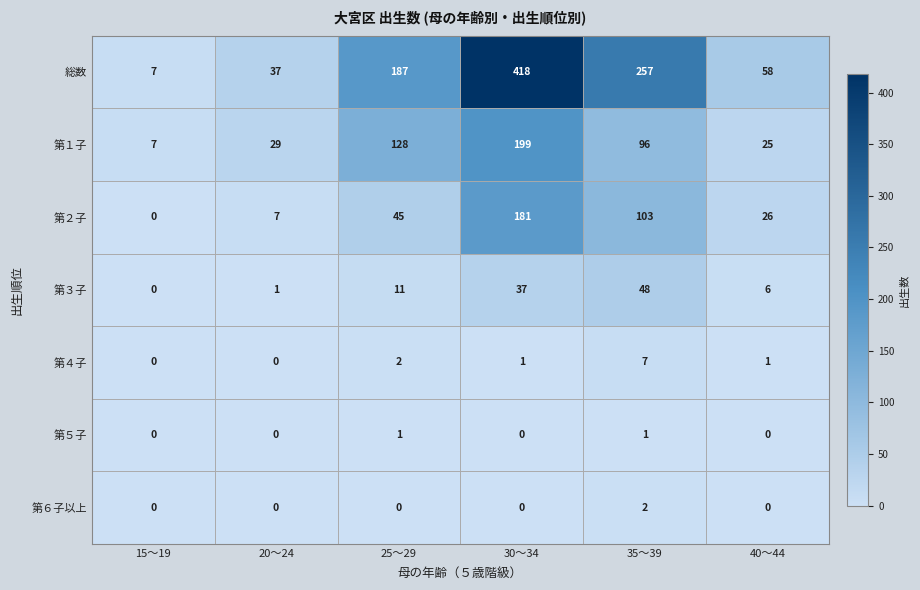

Which series has the largest range (max minus min)?

総数